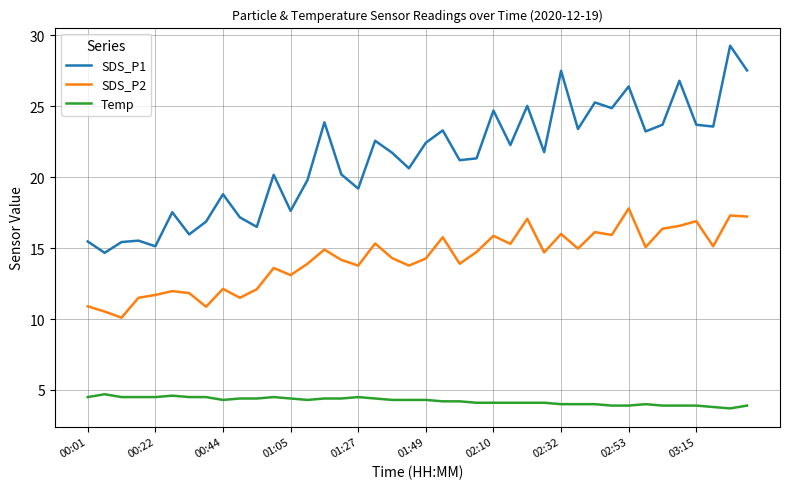

Rank the series by their average value, from lowest to highest.

Temp, SDS_P2, SDS_P1